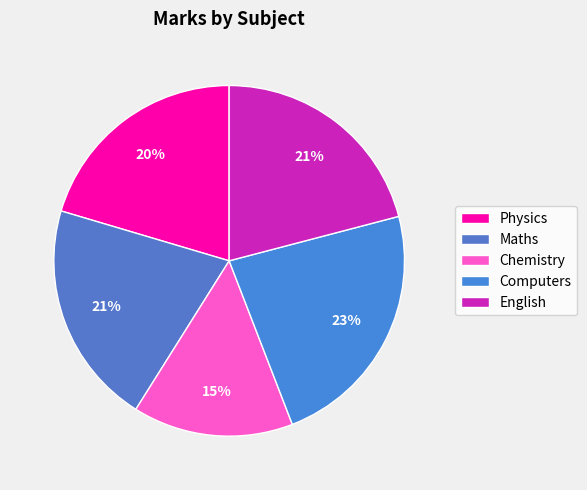

How much of the chart is everything except Chemistry?

85.2%